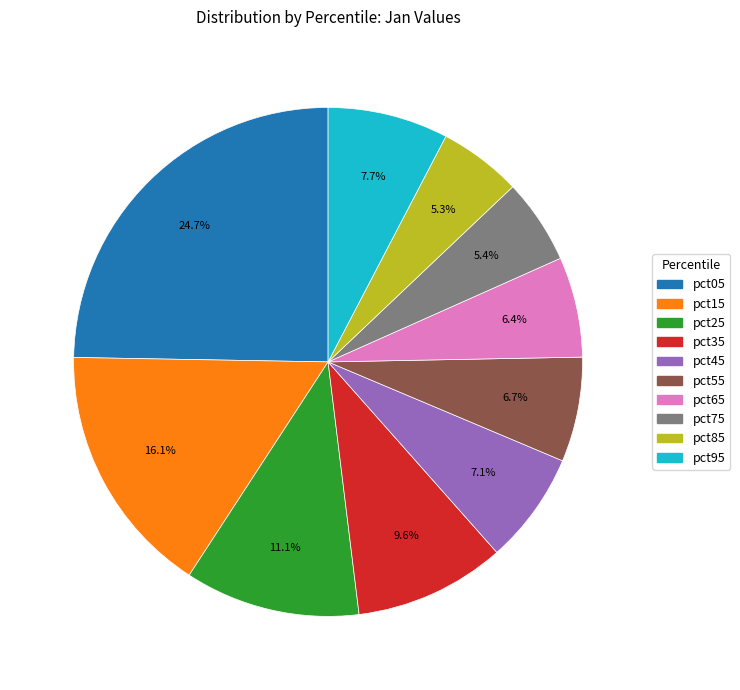

True or false: pct85 accounts for 5% of the total.

True